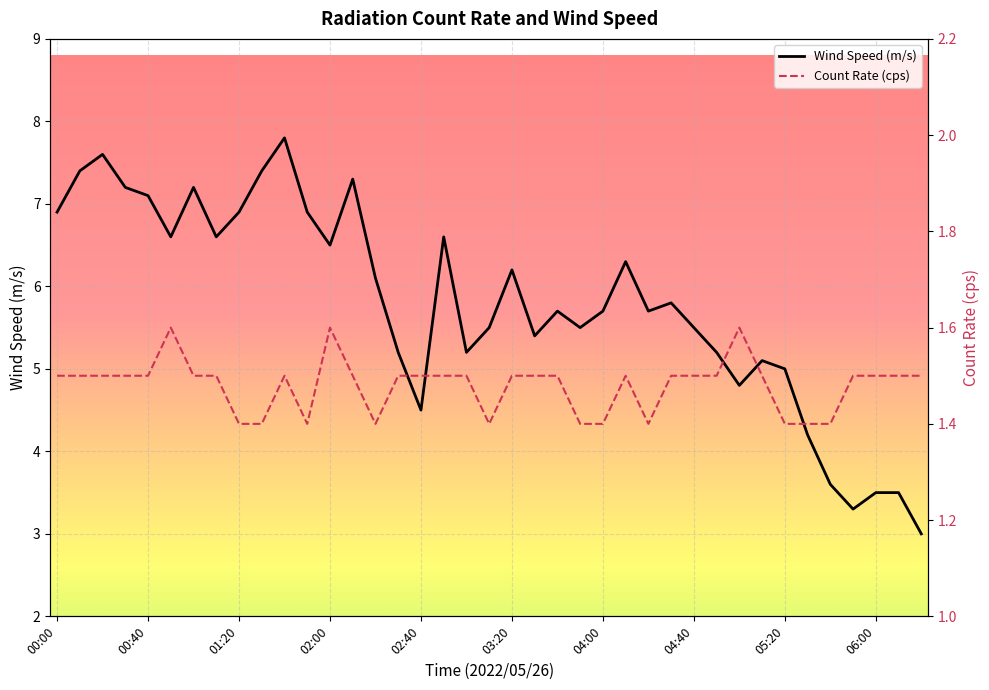

What is the maximum value for Wind Speed (m/s)?

7.8